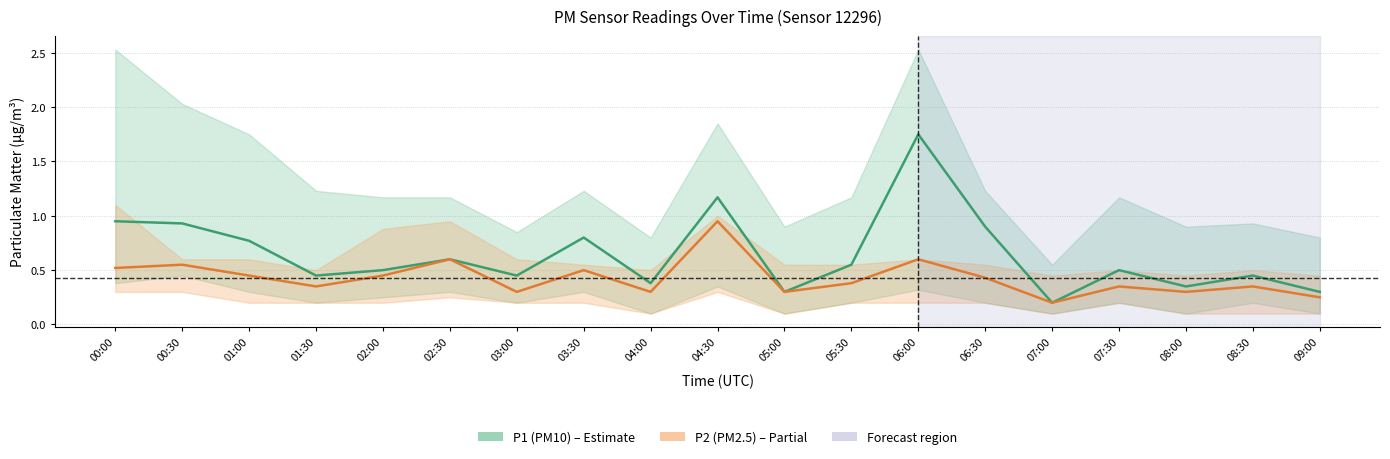

Does the chart display data point markers on the line(s)?

No